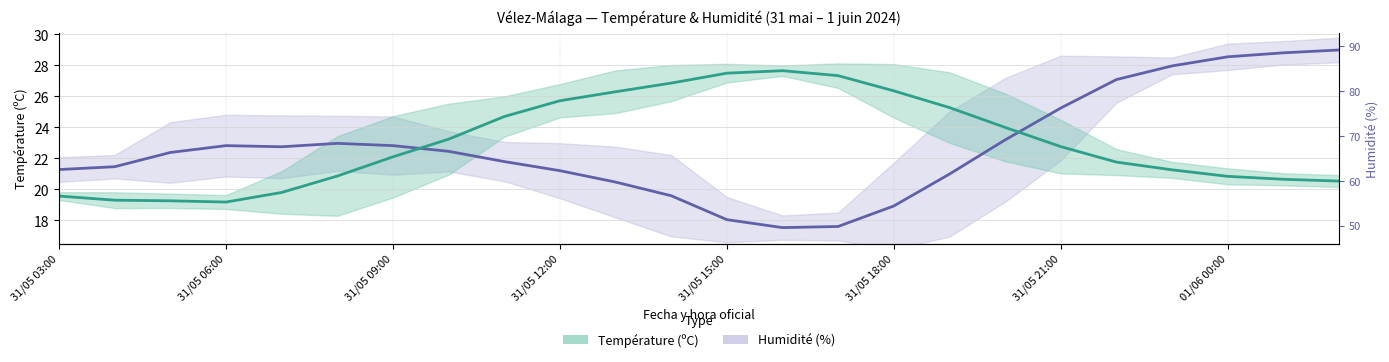

Which series has the widest spread of values?

Humidité (%) centre